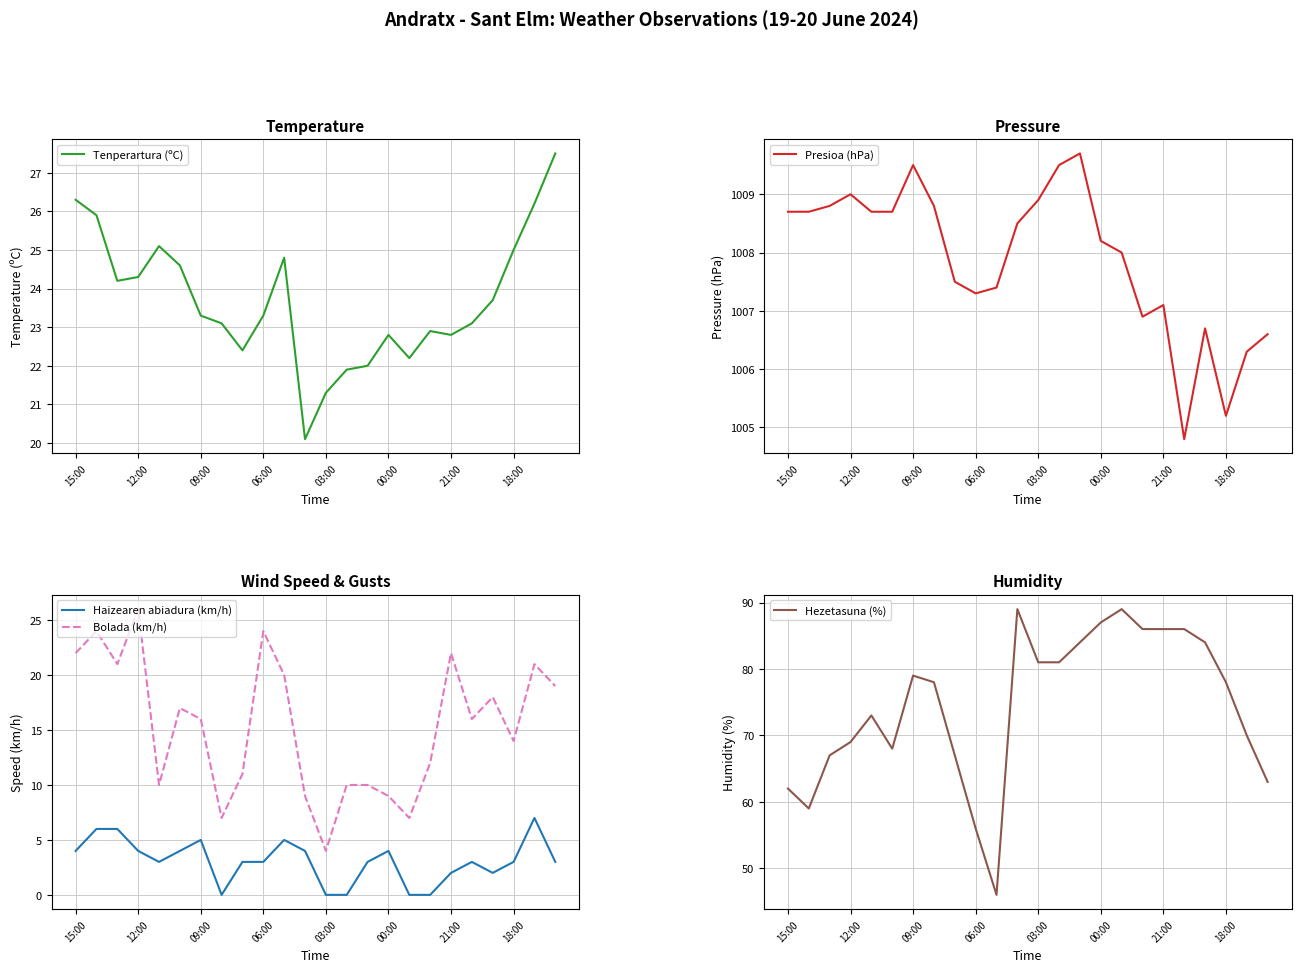

True or false: Tenperartura (ºC) and Hezetasuna (%) cross at least once.

False